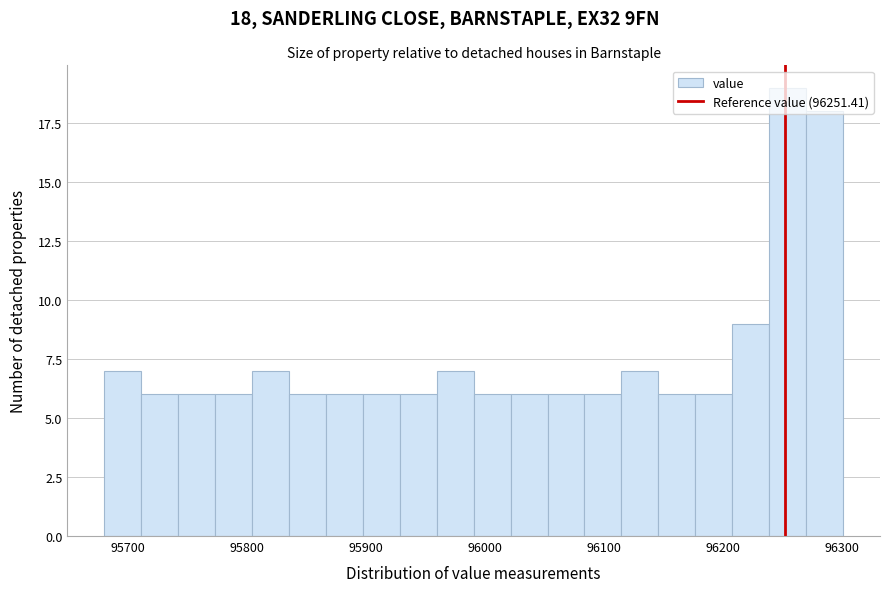

Around what value on the x-axis is the tallest bar? Give the approximate position of its centre, as read against the axis.

96250